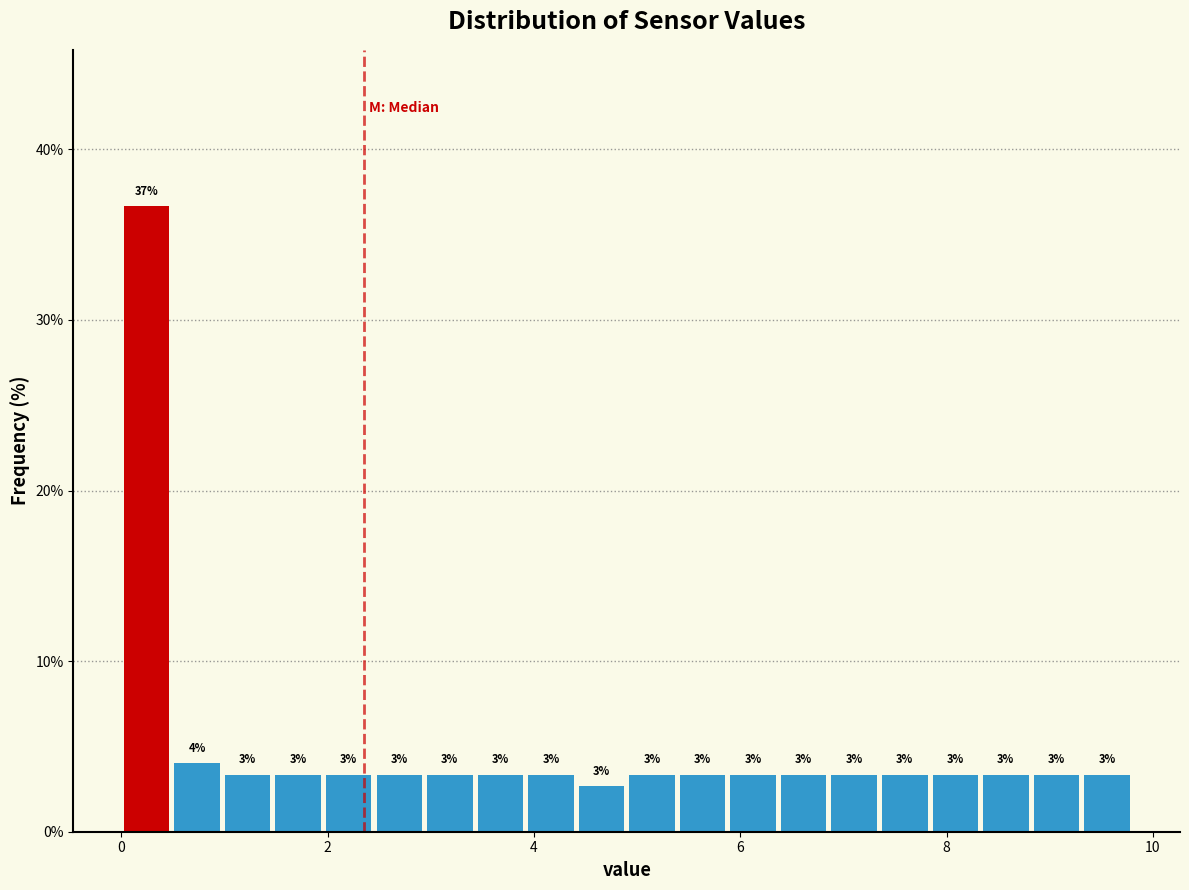

Around what value on the x-axis is the tallest bar? Give the approximate position of its centre, as read against the axis.

0.2